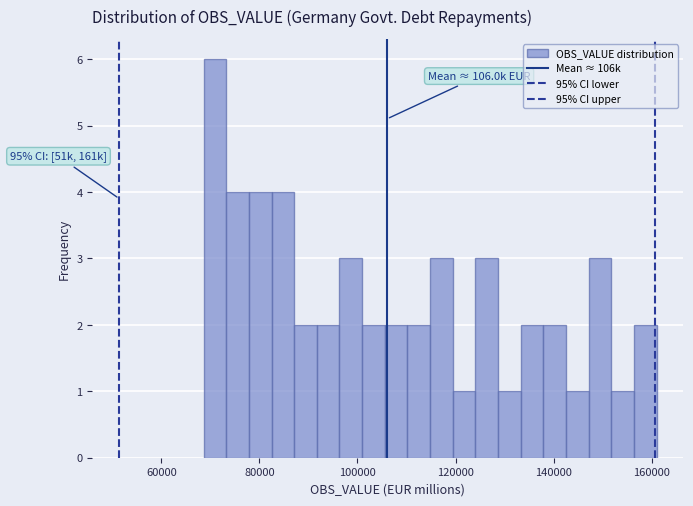

Around what value on the x-axis is the tallest bar? Give the approximate position of its centre, as read against the axis.

70000